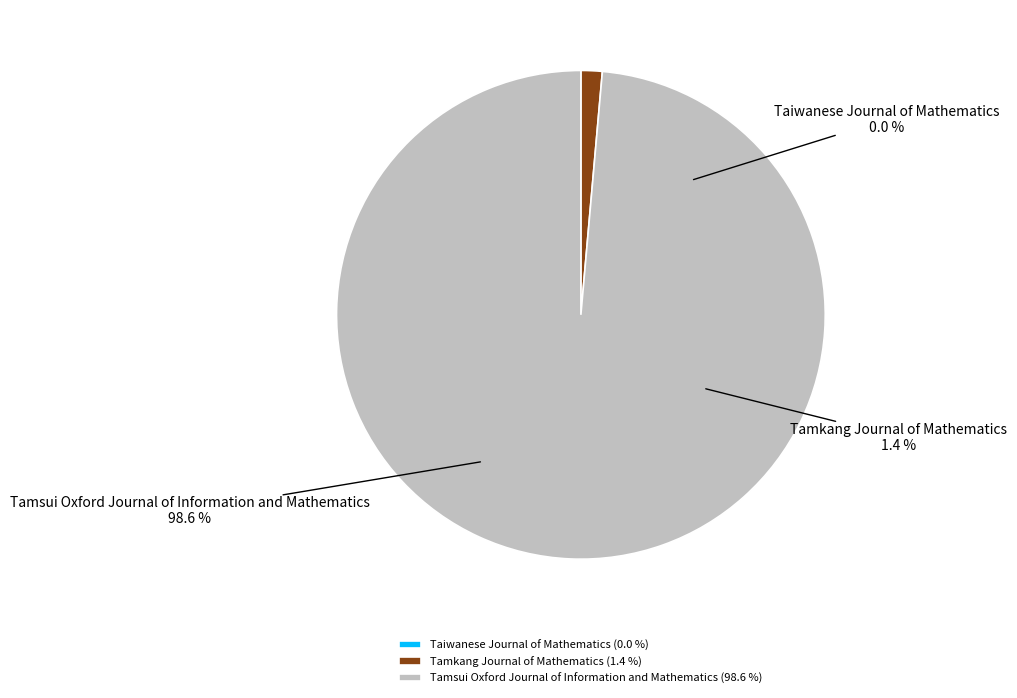

Does Tamsui Oxford Journal of Information and Mathematics account for over 50% of the chart?

Yes